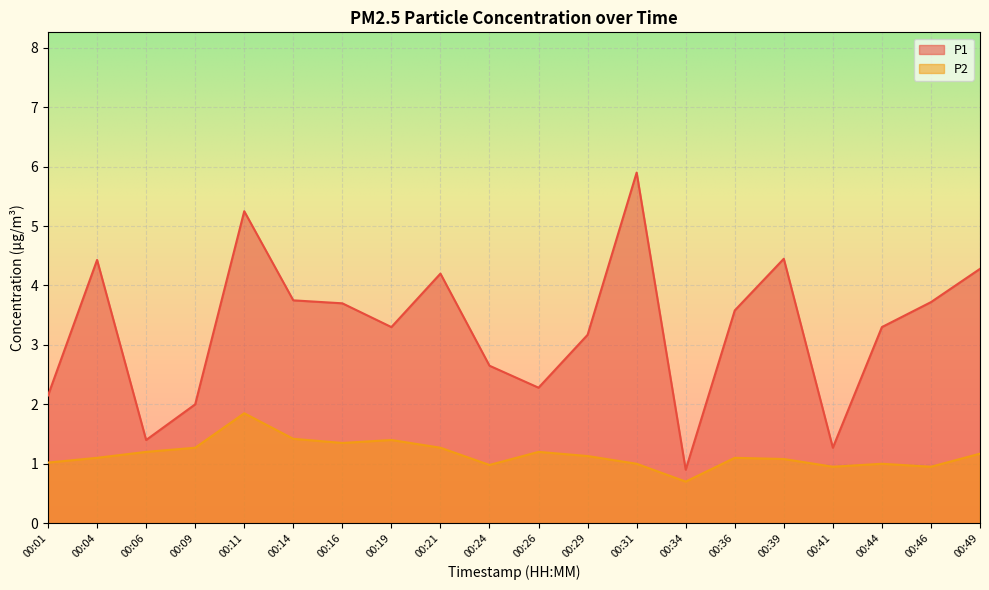

Is it true that P1 equals 5.0 at 00:14?

False